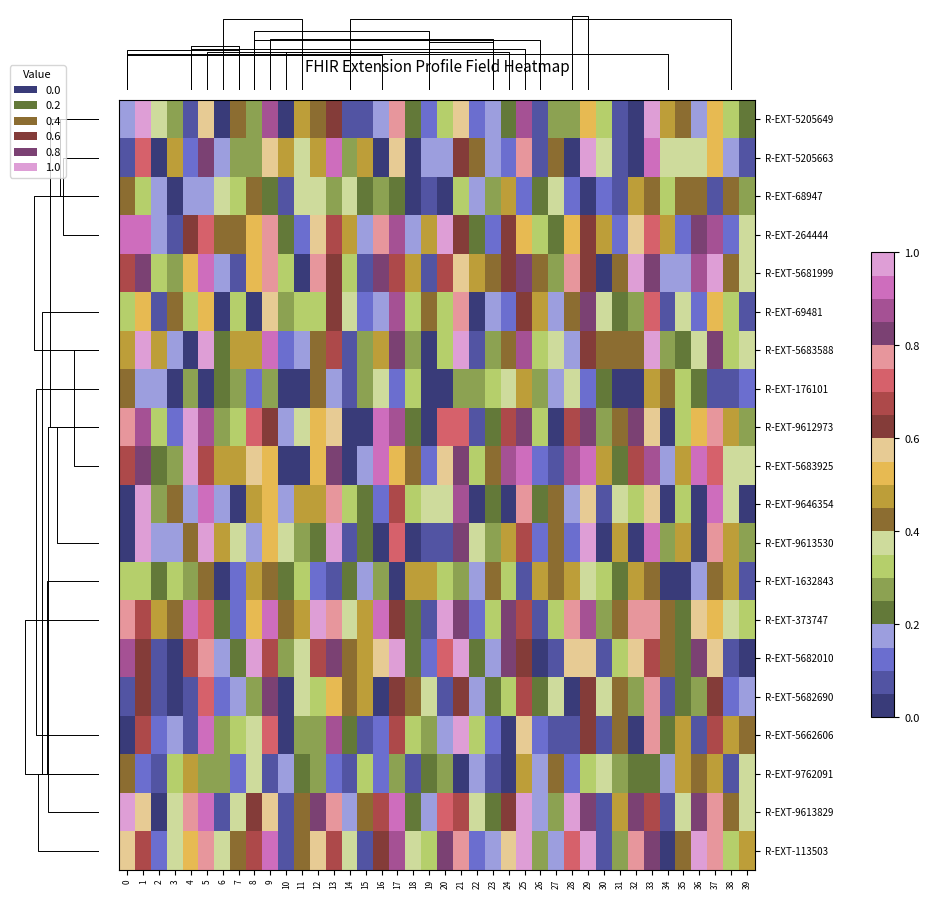

What is the approximate value of R-EXT-5662606 at 28?

0.1